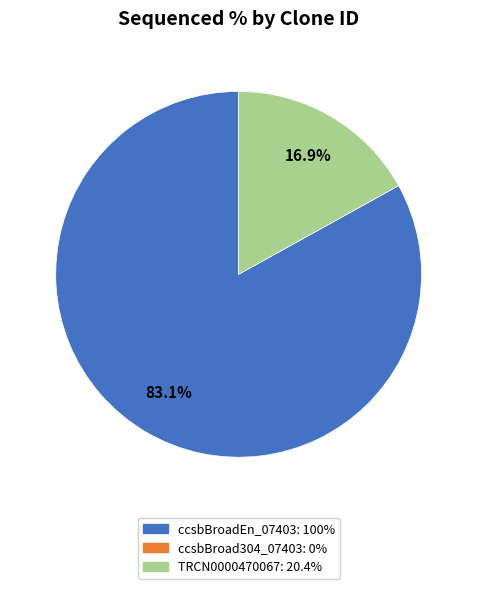

Does any single category account for the majority?

Yes